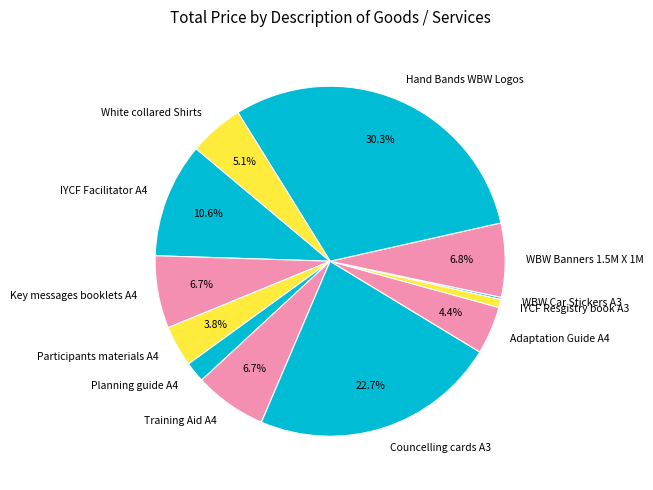

The IYCF Resgistry book A3 slice represents 6% of the pie. True or false?

False